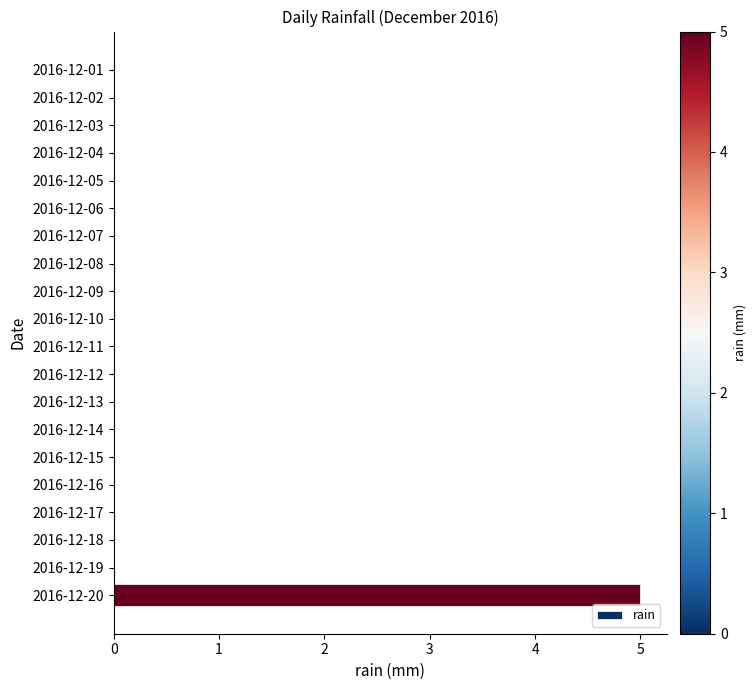

What is the sum of all values?

5